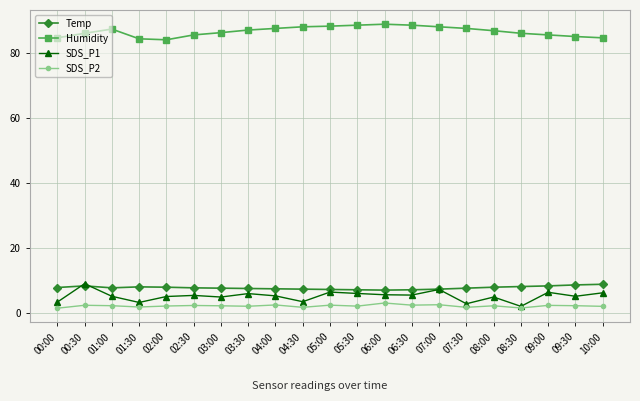

What is the sum of all SDS_P1 values?

106.2